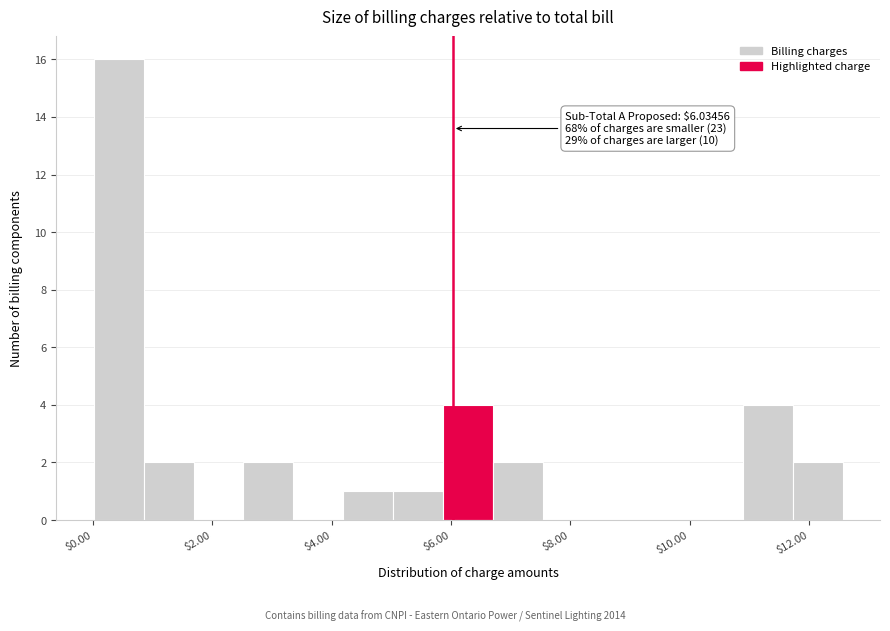

Over which range of the x-axis is the bar tallest?

0.0 to 0.8